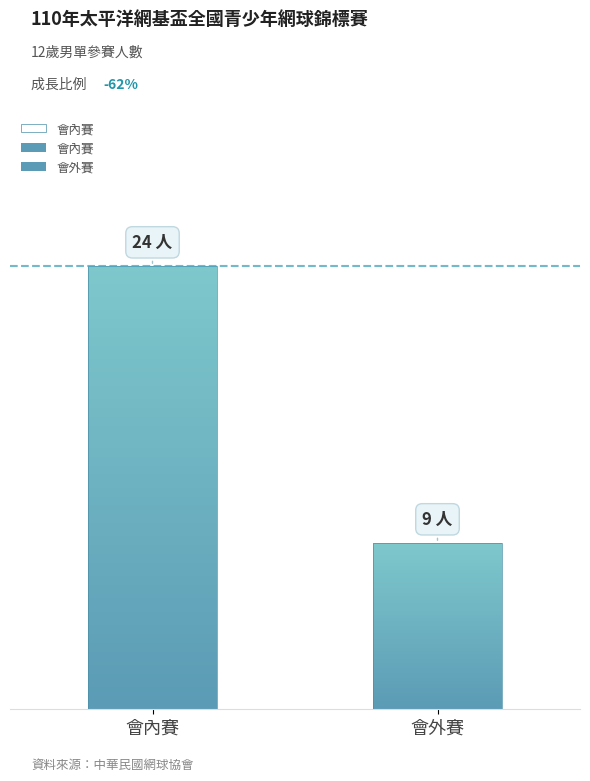

At which category does the chart reach its peak across all series?

會內賽